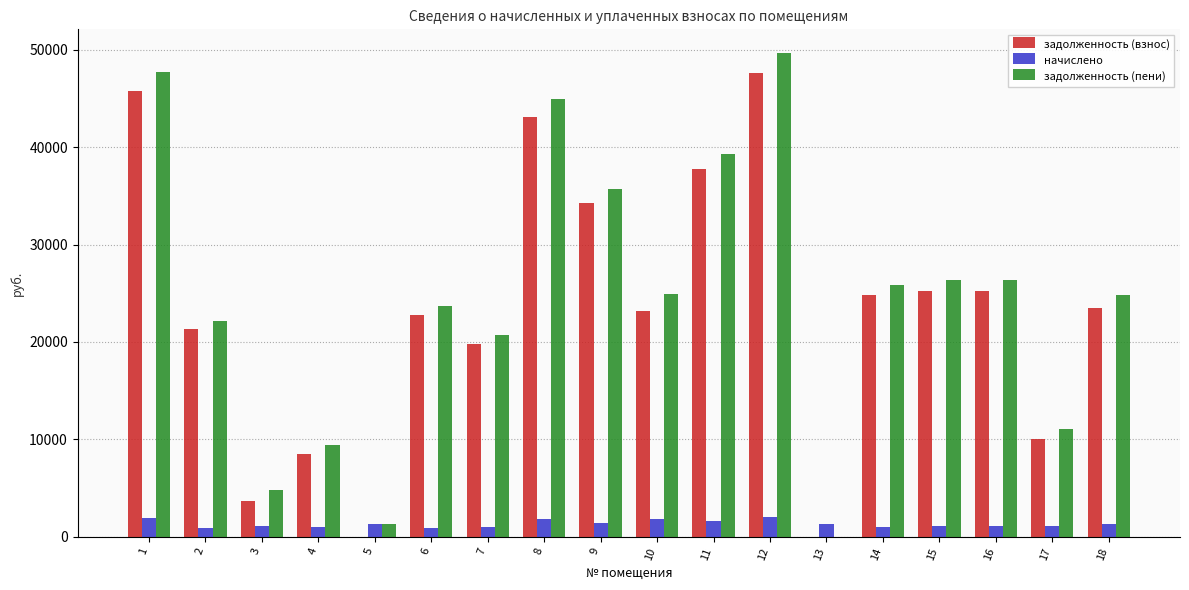

Between 15 and 18, which series saw the biggest shift?

задолженность (взнос)